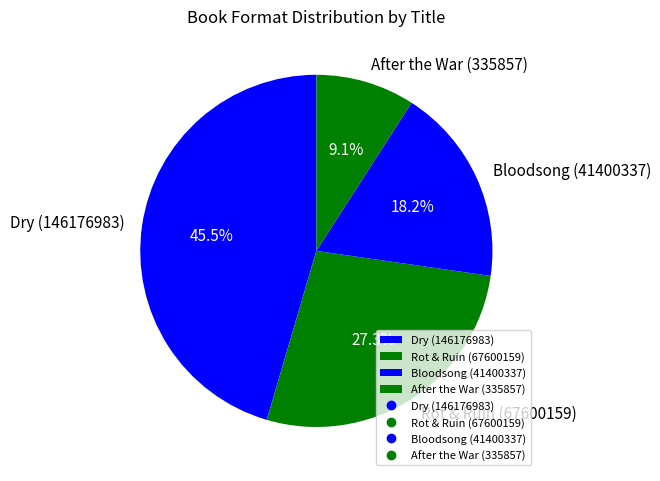

What percentage is the Bloodsong (41400337) slice, to the nearest percent?

18%